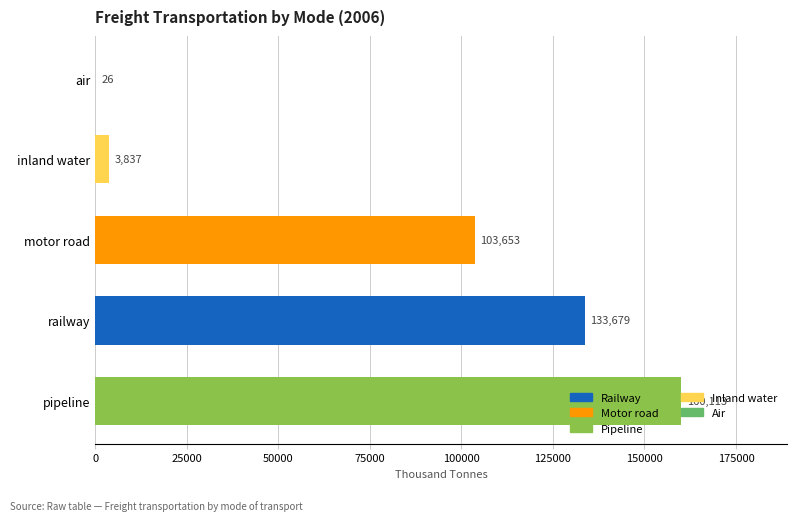

The chart shows a value of 64381 at motor road. True or false?

False